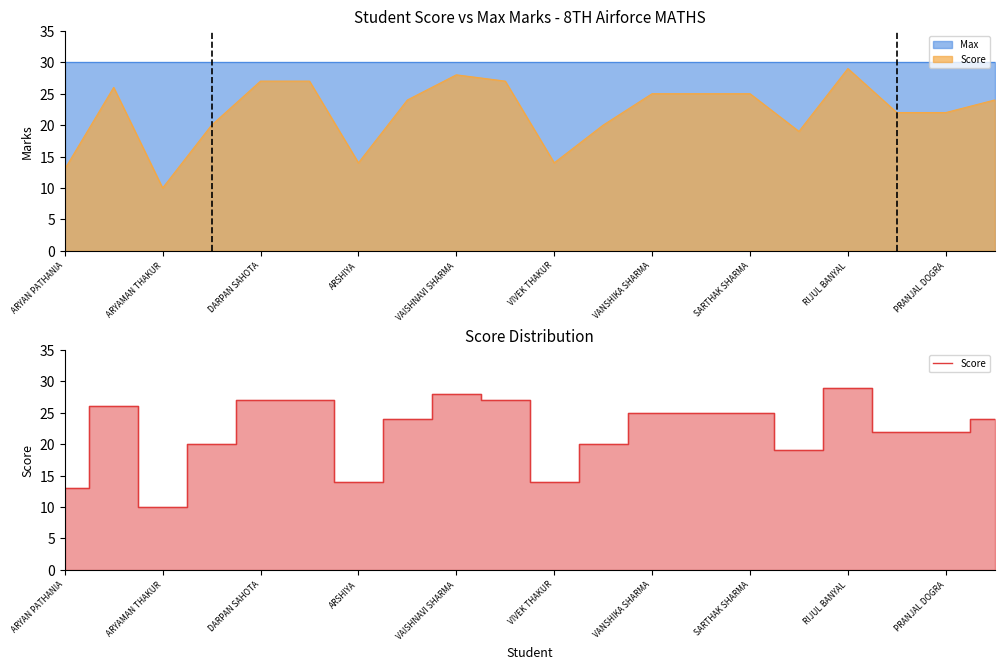

What is the difference between the maximum and minimum values?

19